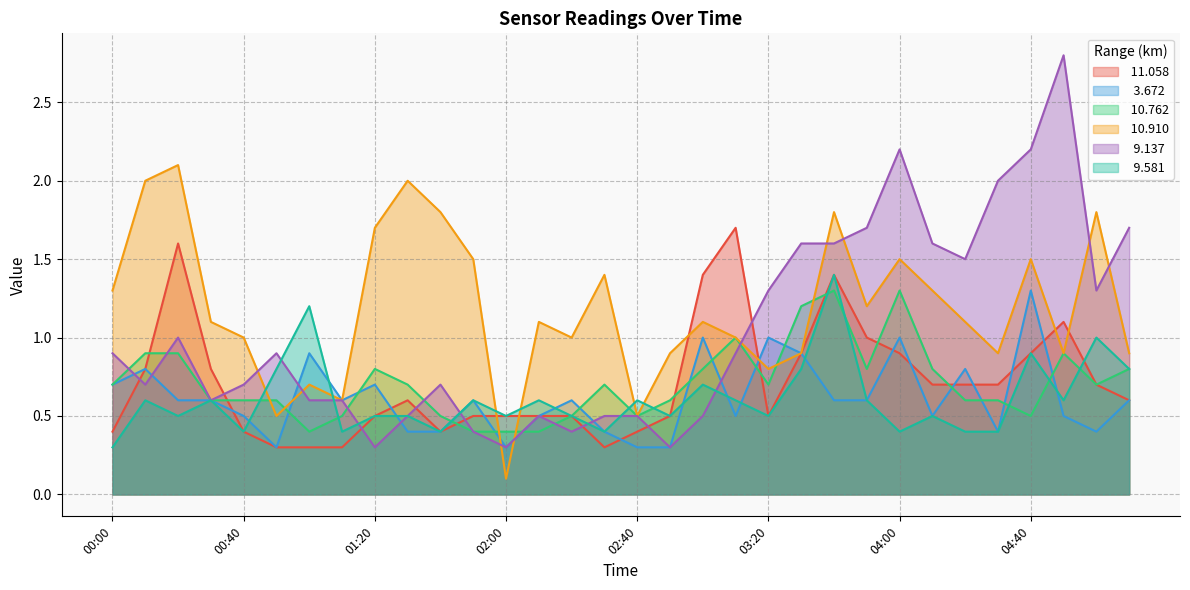

What is the spread (max minus min) of values at 03:20?

0.8